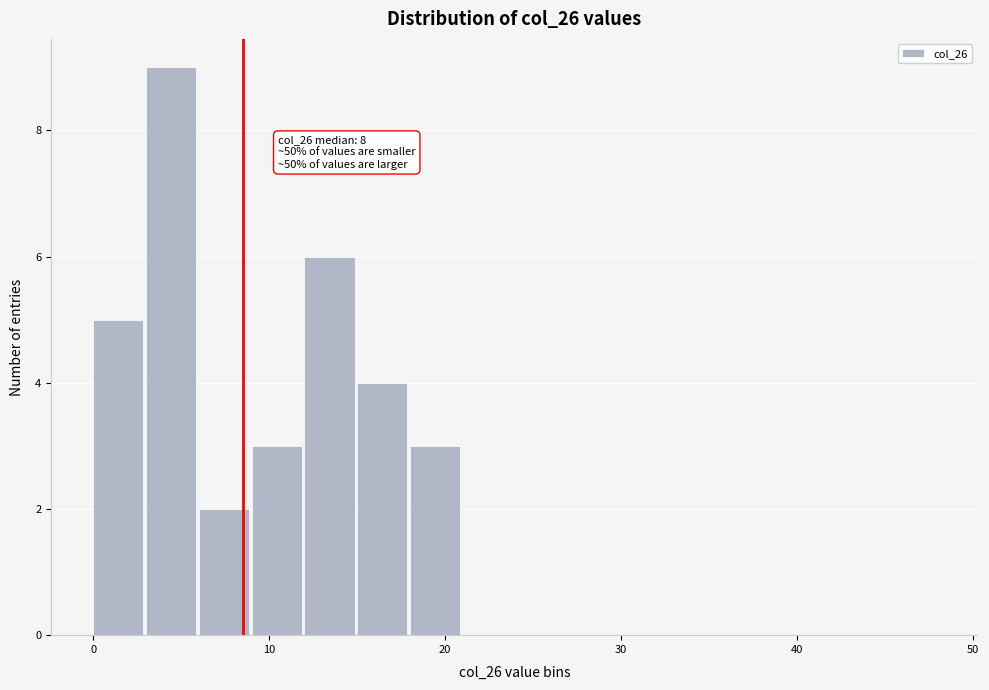

Read against the x-axis, roughly where is the centre of the tallest bar?

4